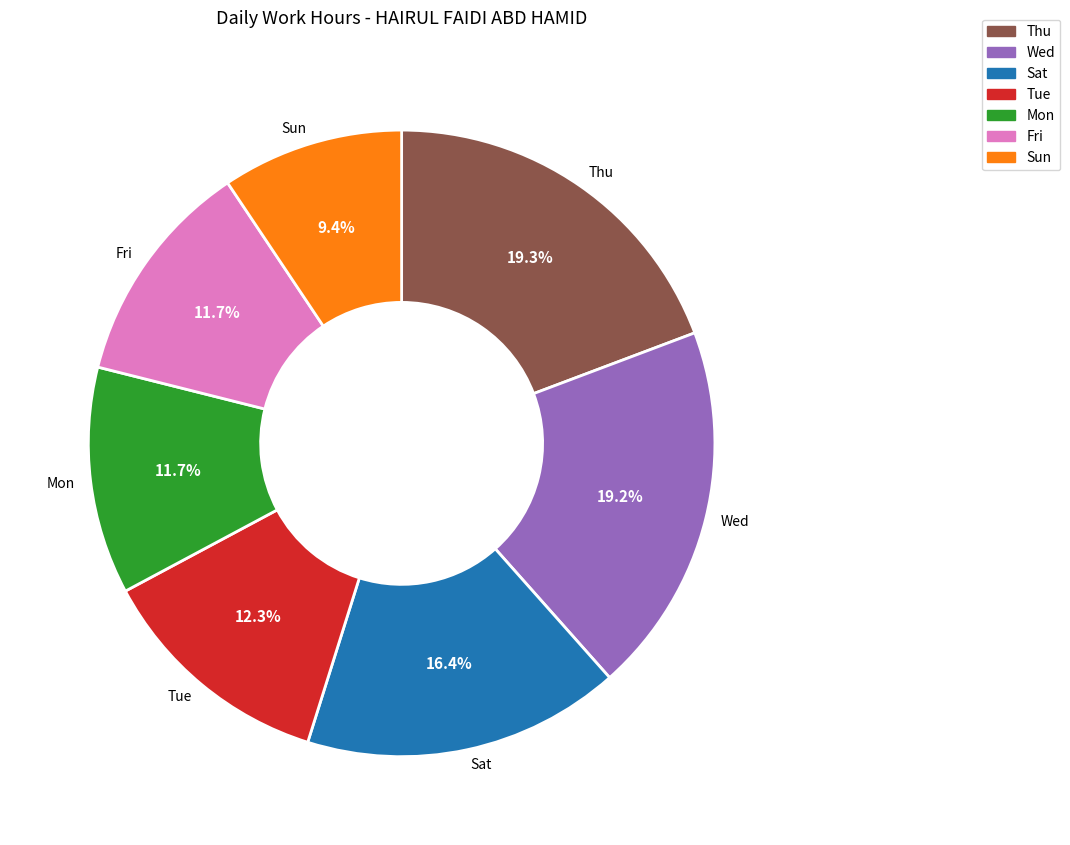

Is there a majority slice in this chart?

No